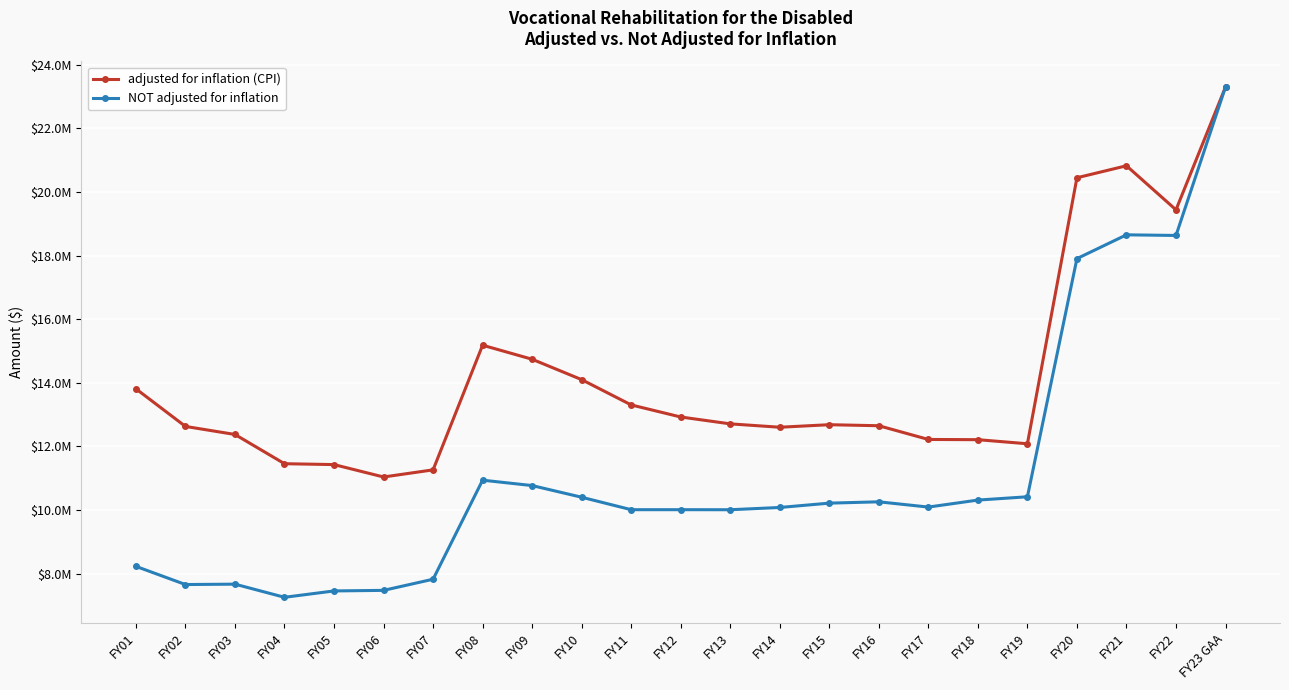

What is the smallest value displayed?

7259207